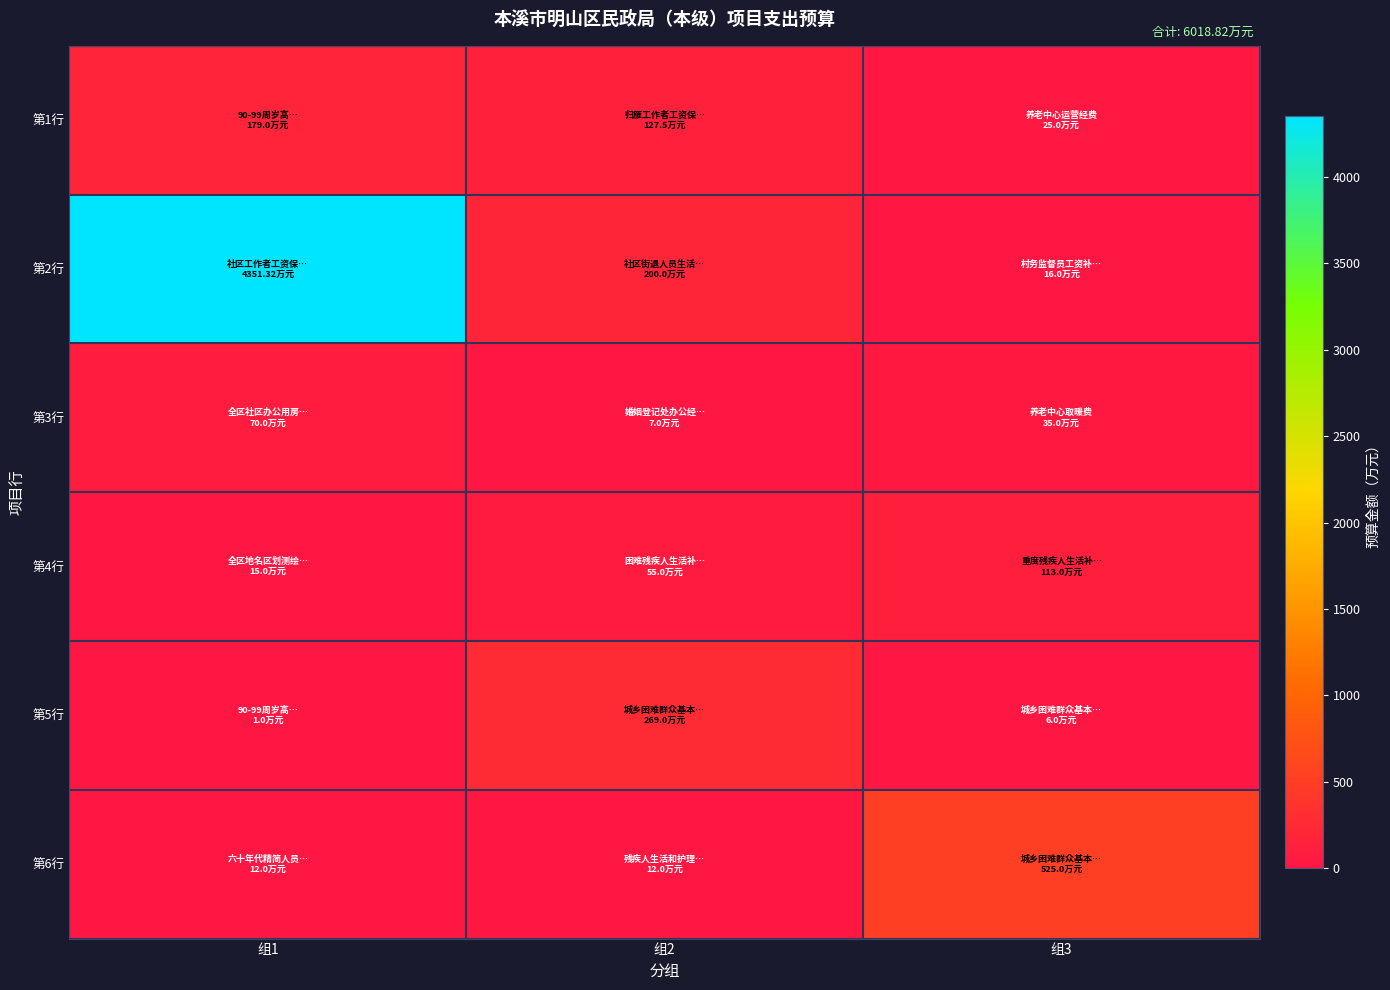

Between 组3 and 组2, which is larger?

组2